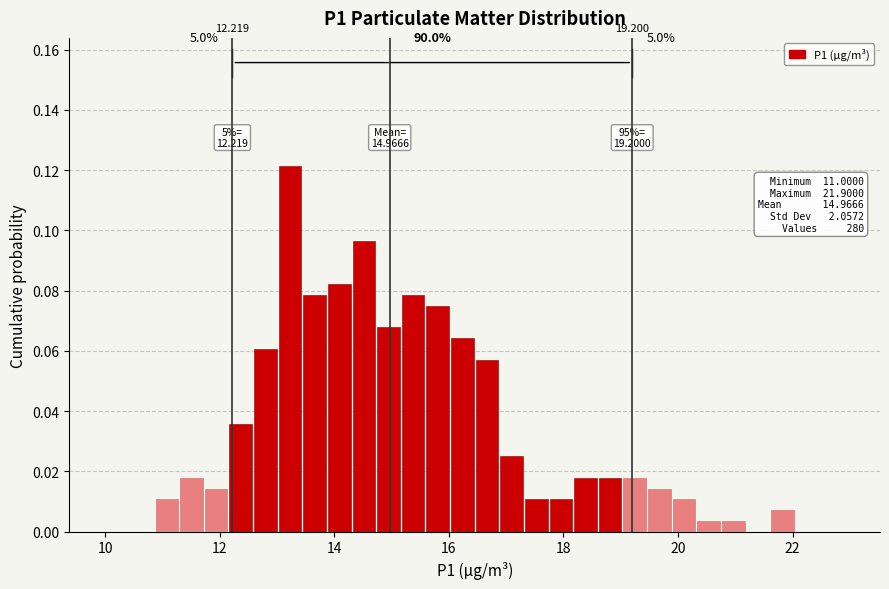

Around what value on the x-axis is the tallest bar? Give the approximate position of its centre, as read against the axis.

13.2